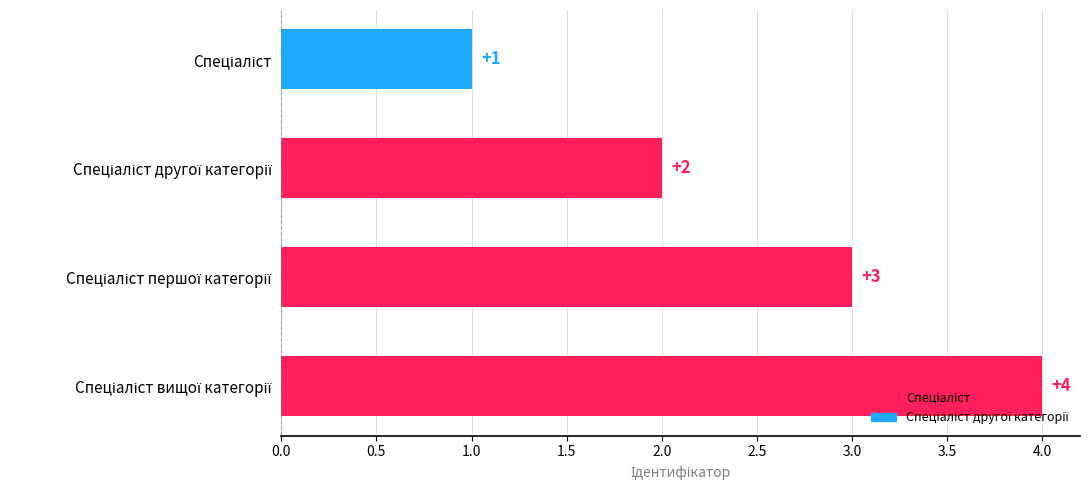

How many data points does each series have?

4